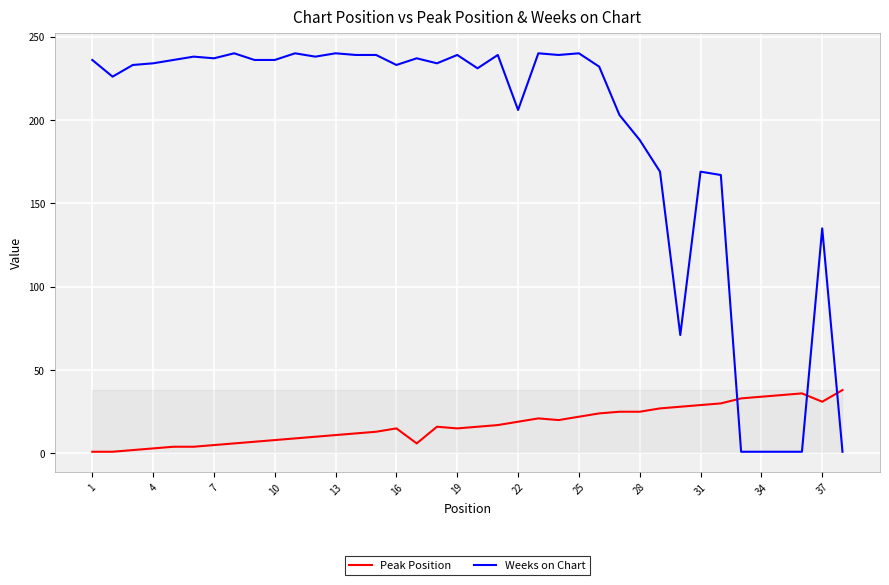

Rank the series by their average value, from lowest to highest.

Peak Position, Weeks on Chart